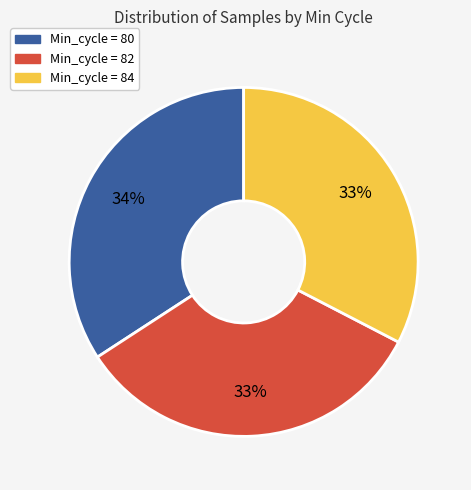

To the nearest percent, what is the average slice percentage?

33%